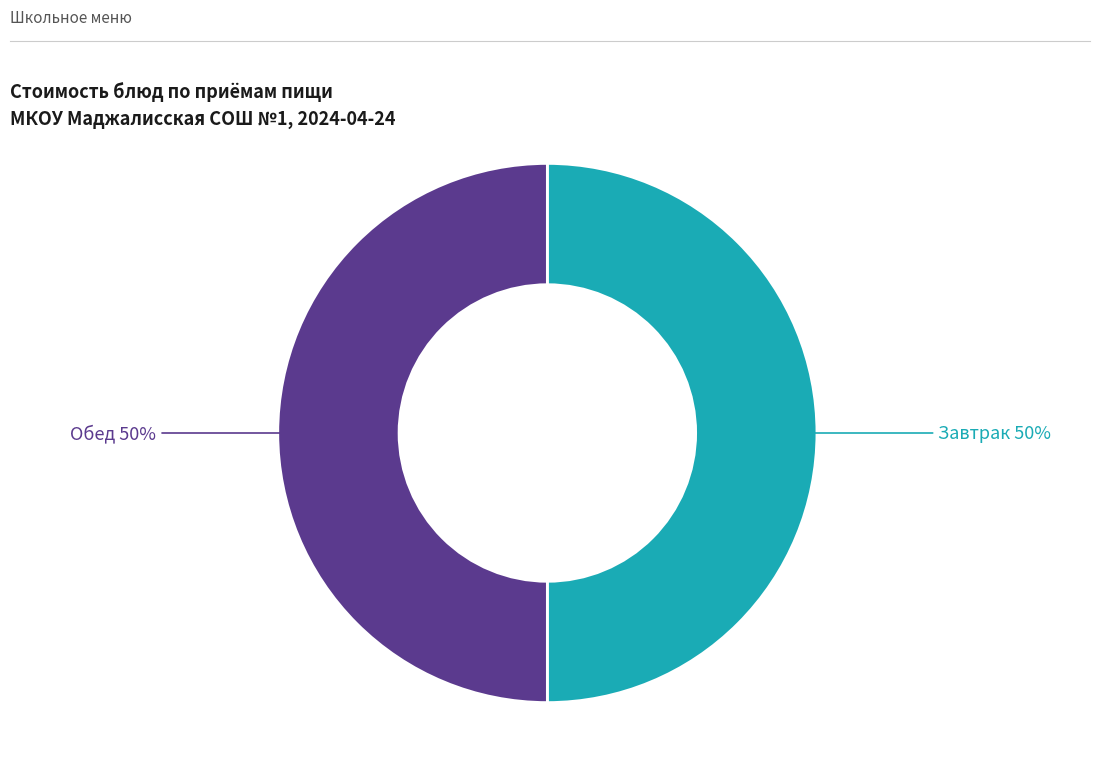

Count the number of slices in the pie.

2